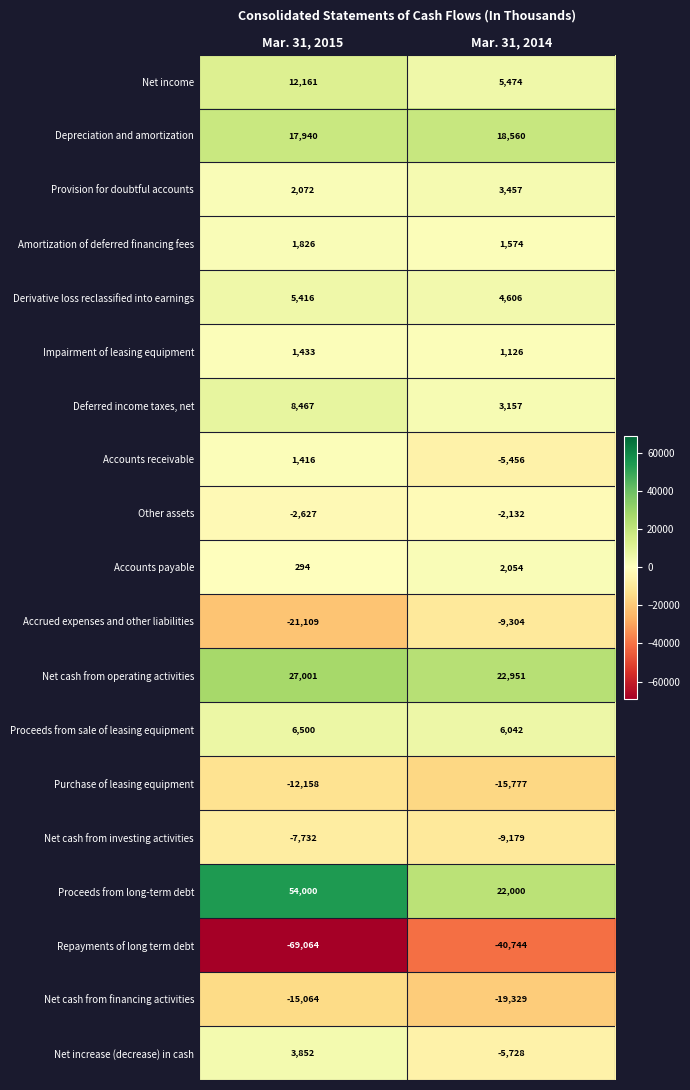

What is the difference between the Net cash from financing activities values at Mar. 31, 2015 and Mar. 31, 2014?

4265